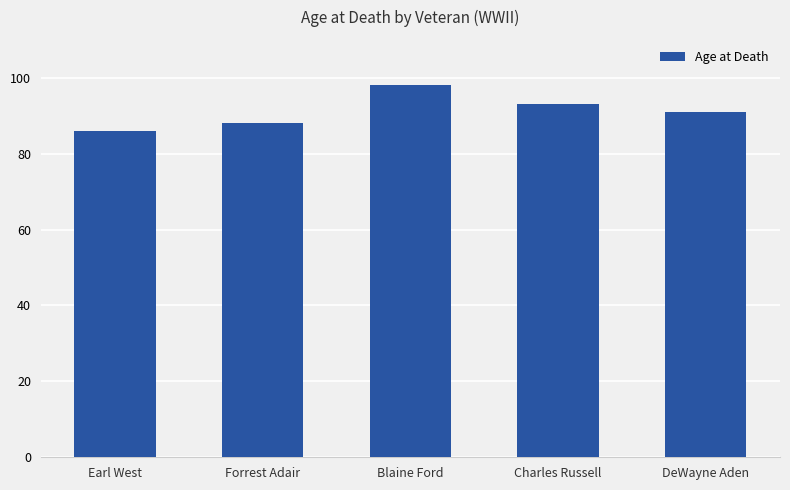

What is the label of the 1st bar from the left?

Earl West